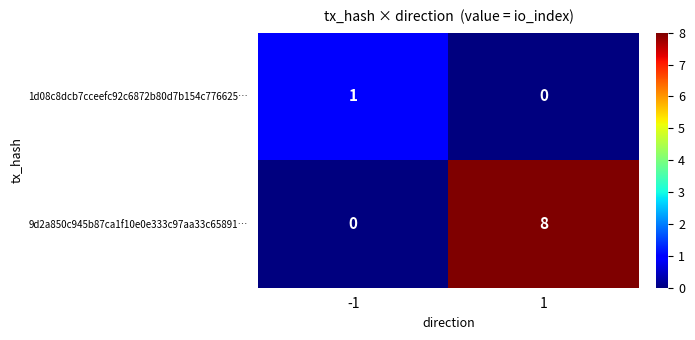

How many series are shown in this chart?

2